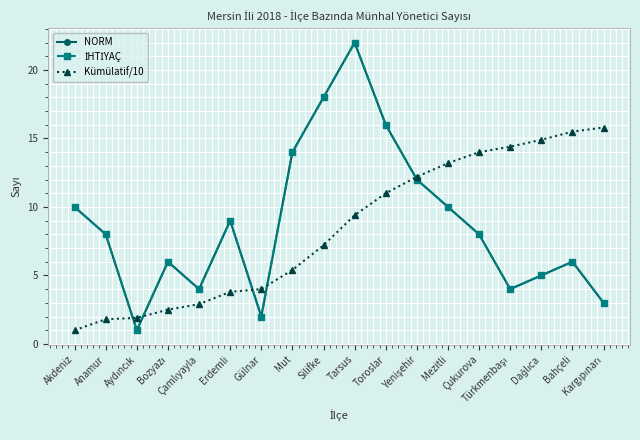

List the series in order of their peak value, highest first.

NORM, İHTİYAÇ, Kümülatif/10